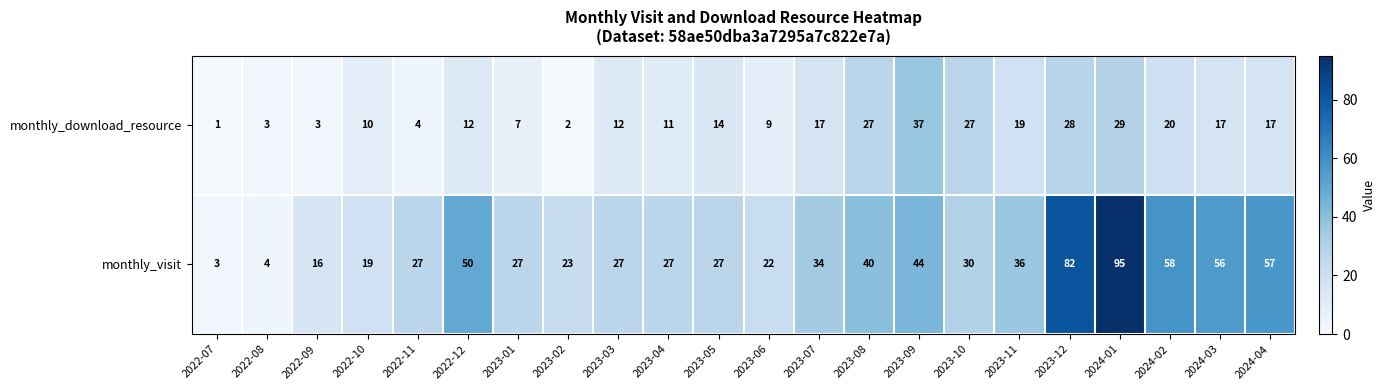

What is the difference between the highest and lowest values at 2023-06?

13